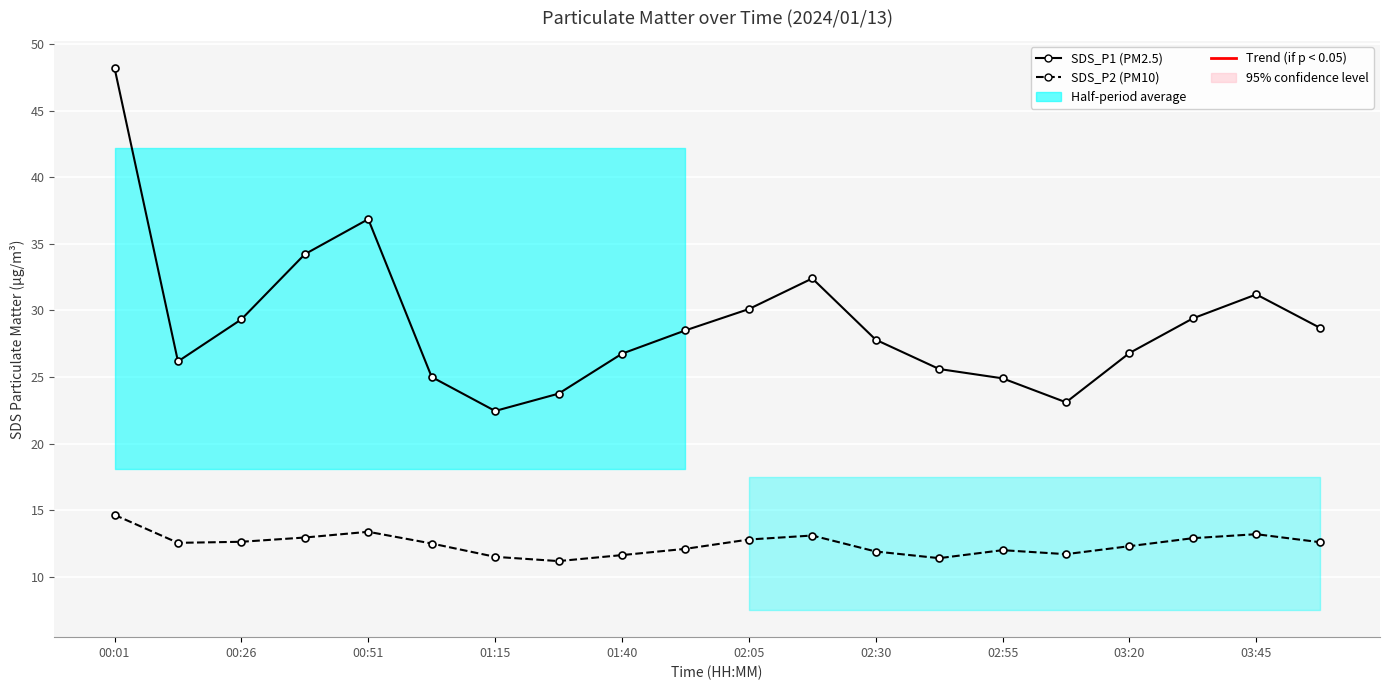

Between 03:45 and 10, which series saw the biggest shift?

SDS_P1